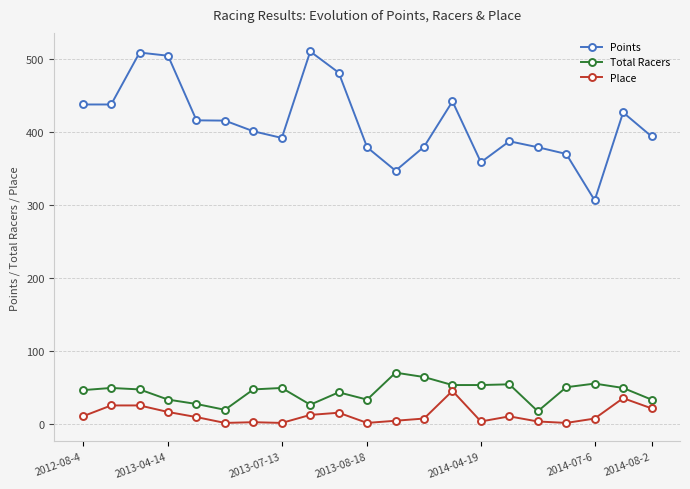

Which series has the largest total across all categories?

Points